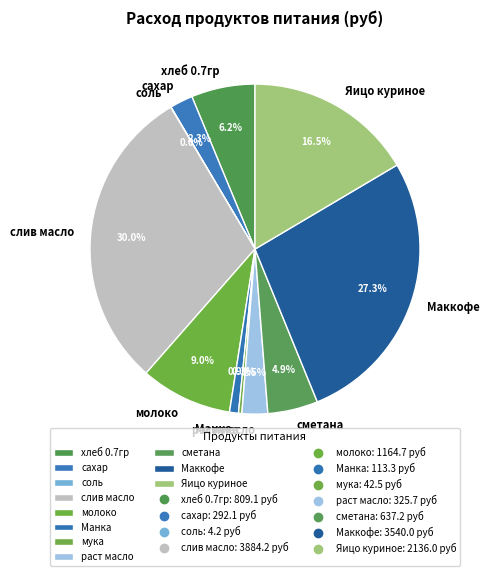

Does any single category account for the majority?

No